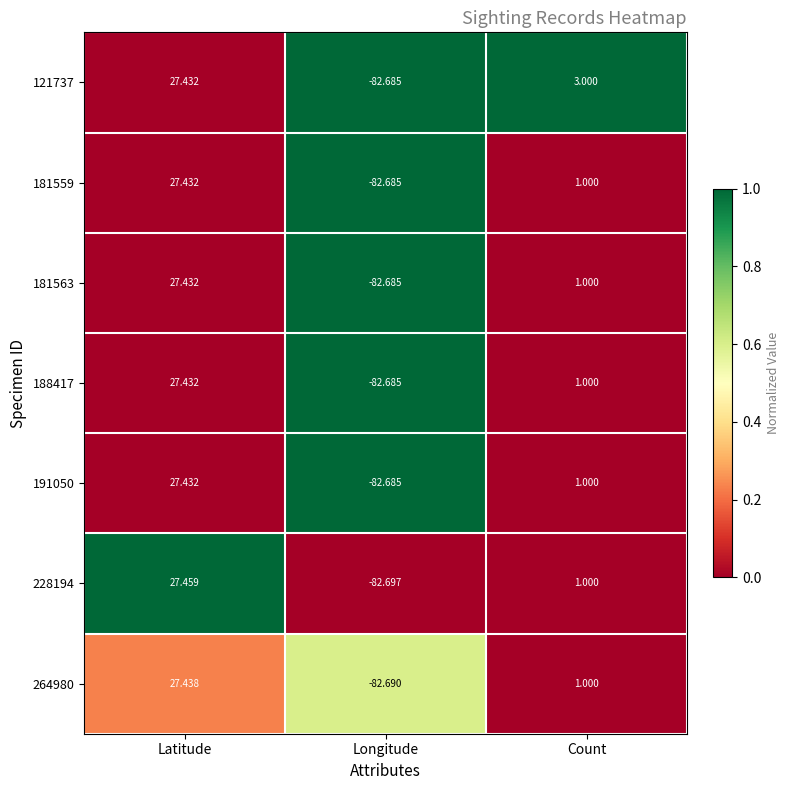

Which label corresponds to the smallest value in the chart?

Longitude